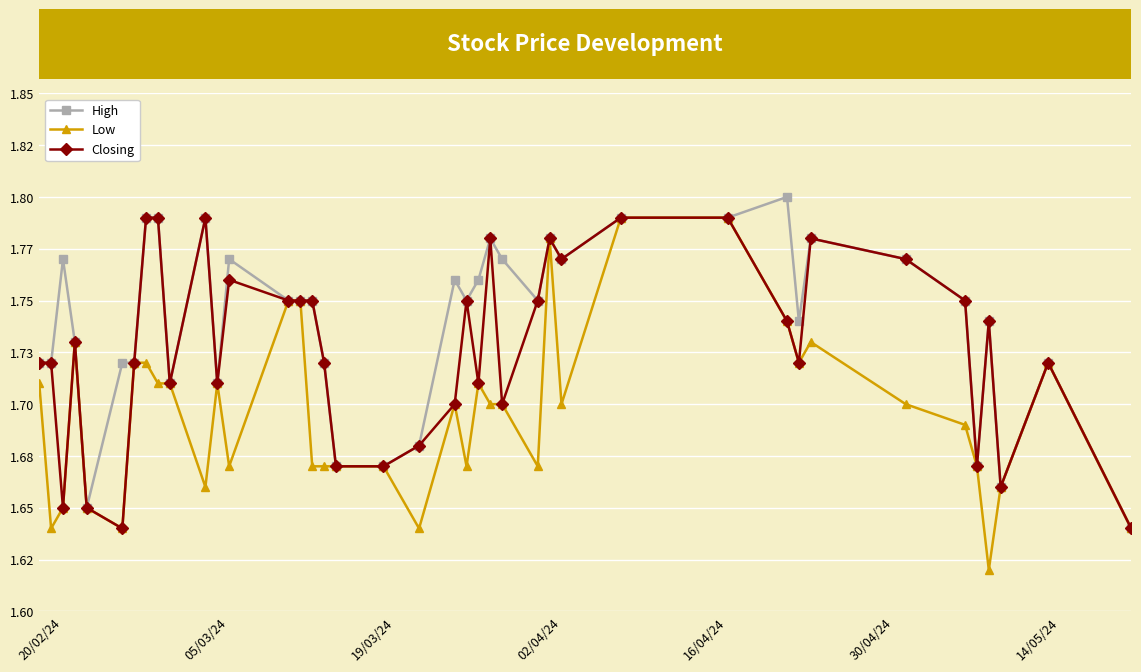

True or false: Closing and Low cross at least once.

False